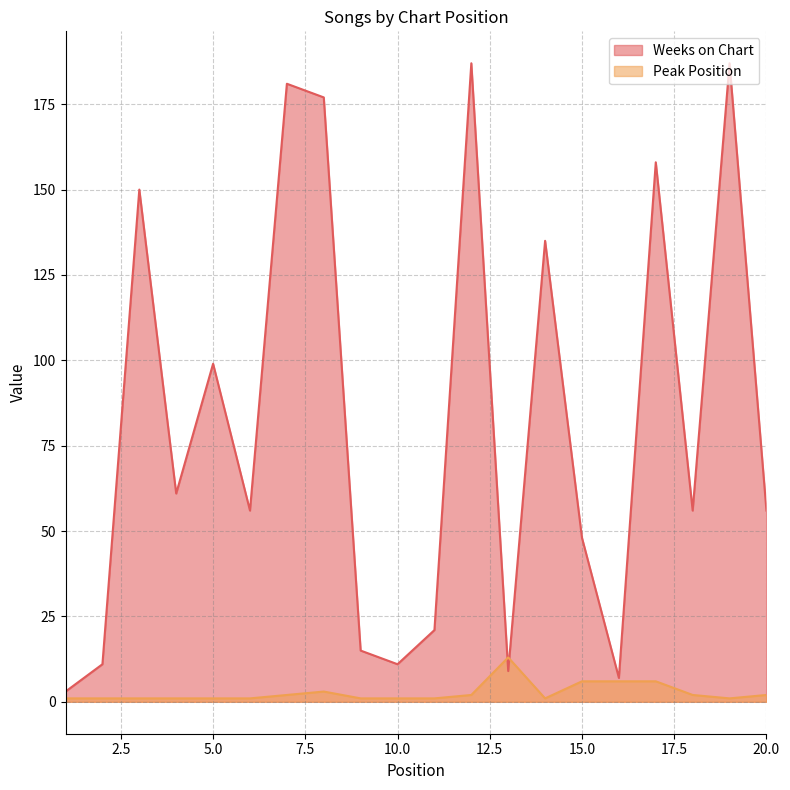

At which category does the chart reach its minimum across all series?

1